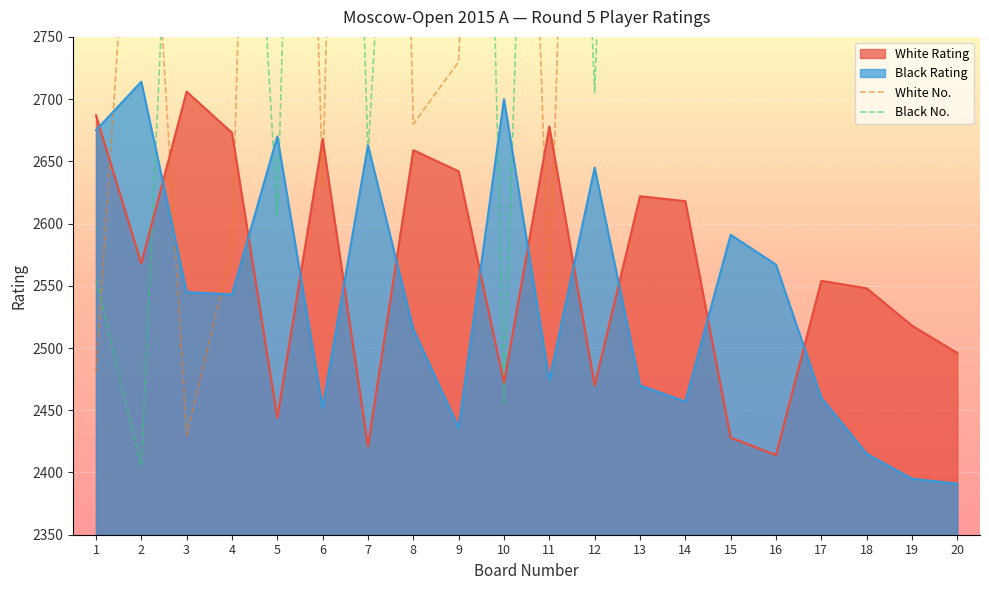

What is the average value of the White No. series?

3158